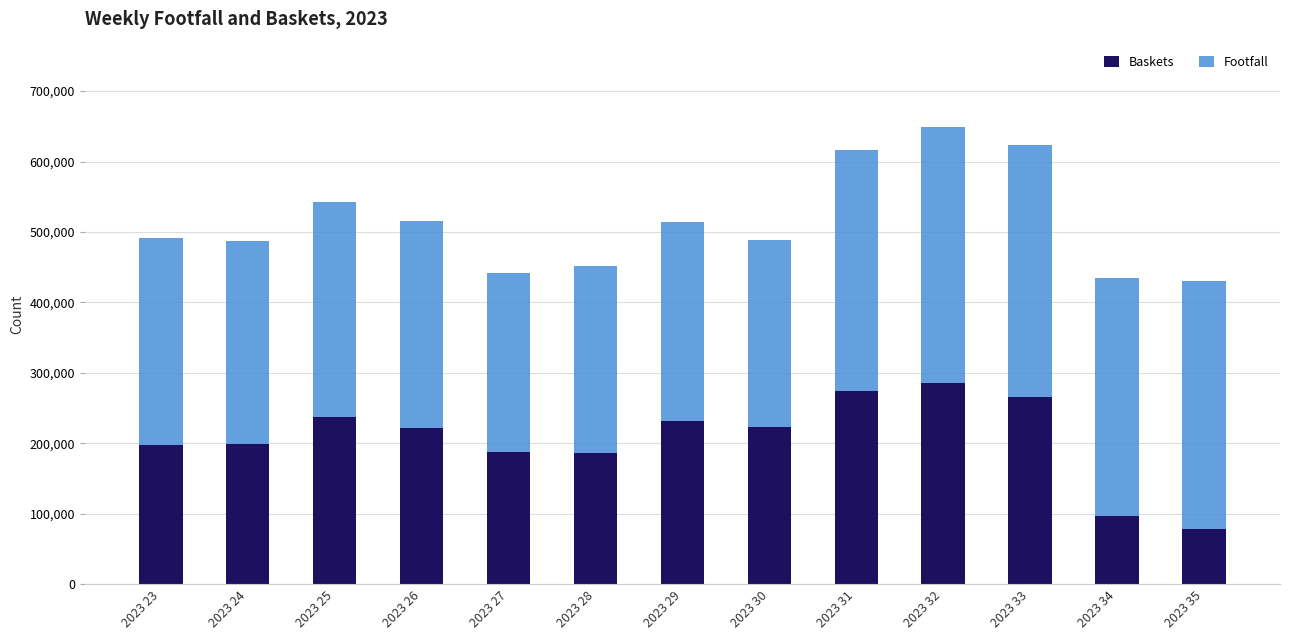

Does the chart contain any negative values?

No